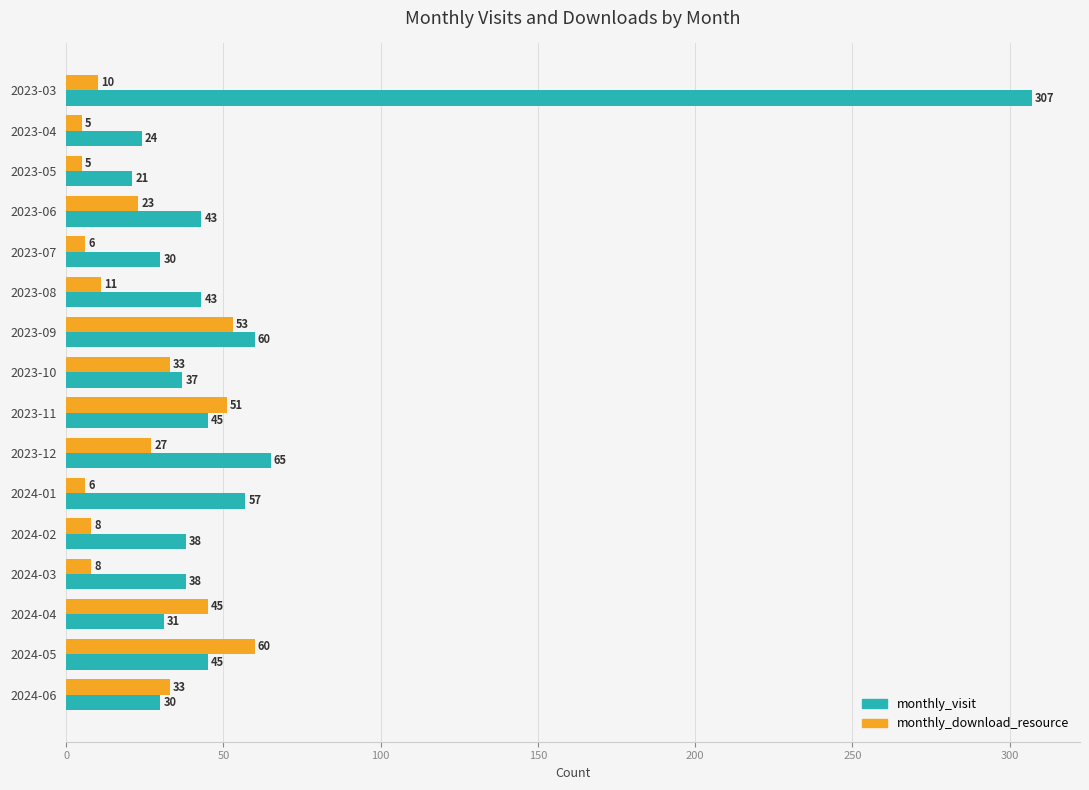

At which label is monthly_visit closest to 164?

2023-12